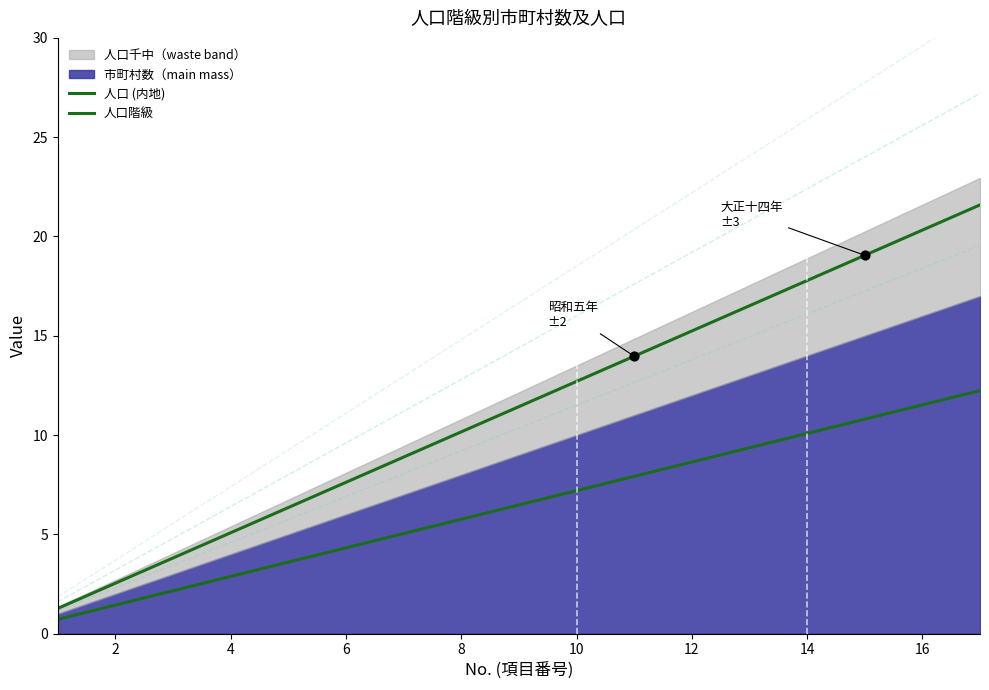

Which series has the largest total across all categories?

人口 (内地)